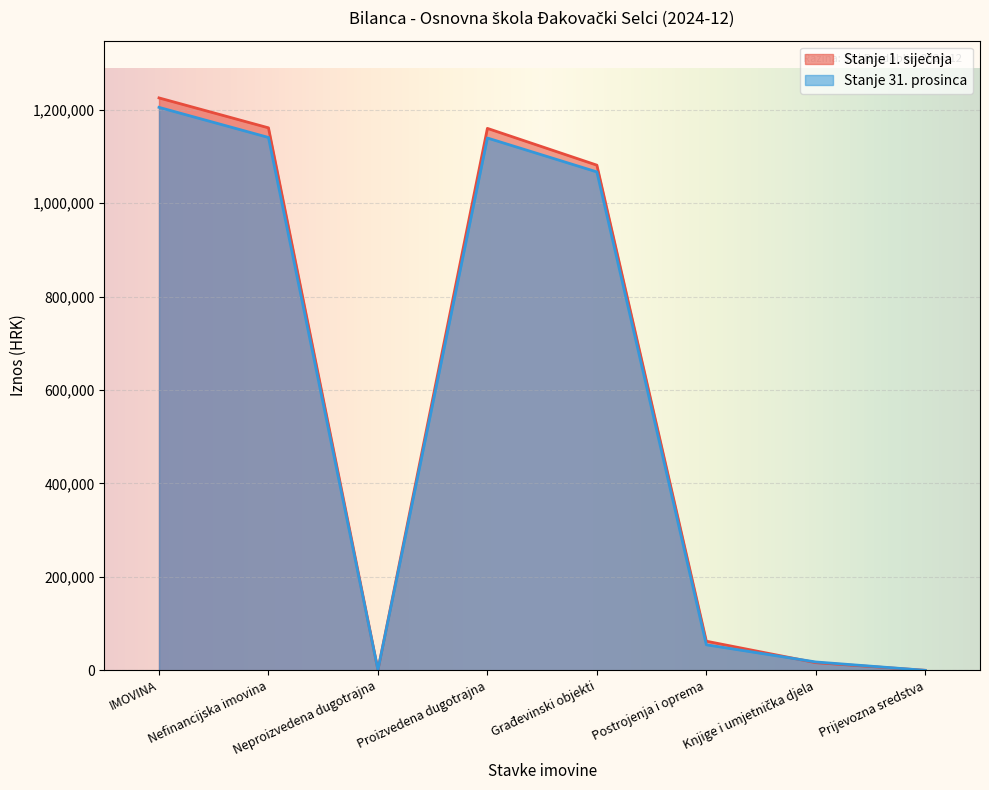

True or false: Stanje 31. prosinca has more than 0 points higher than both neighbors.

True